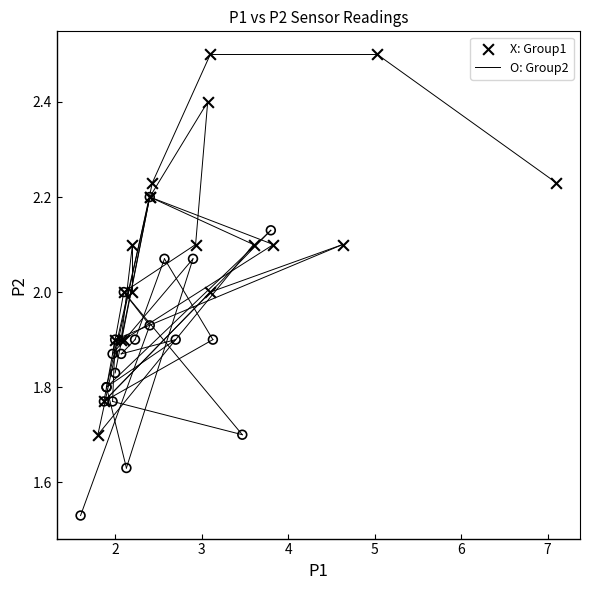

Which series reaches the minimum Y coordinate?

O: Group2